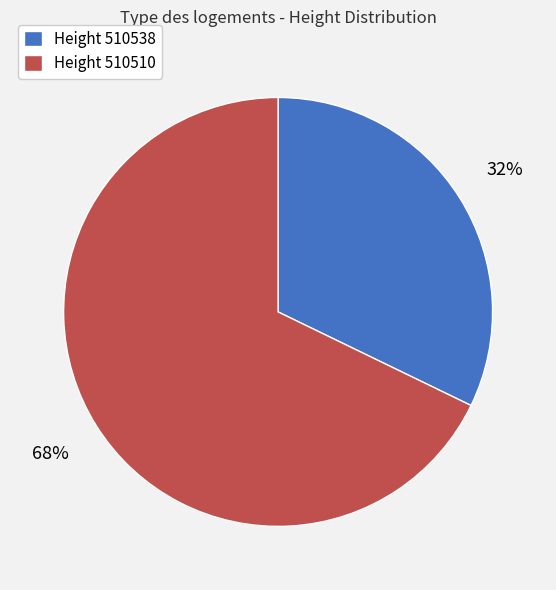

Approximately how many times larger is the value at Height 510538 compared to Height 510510?

0.5